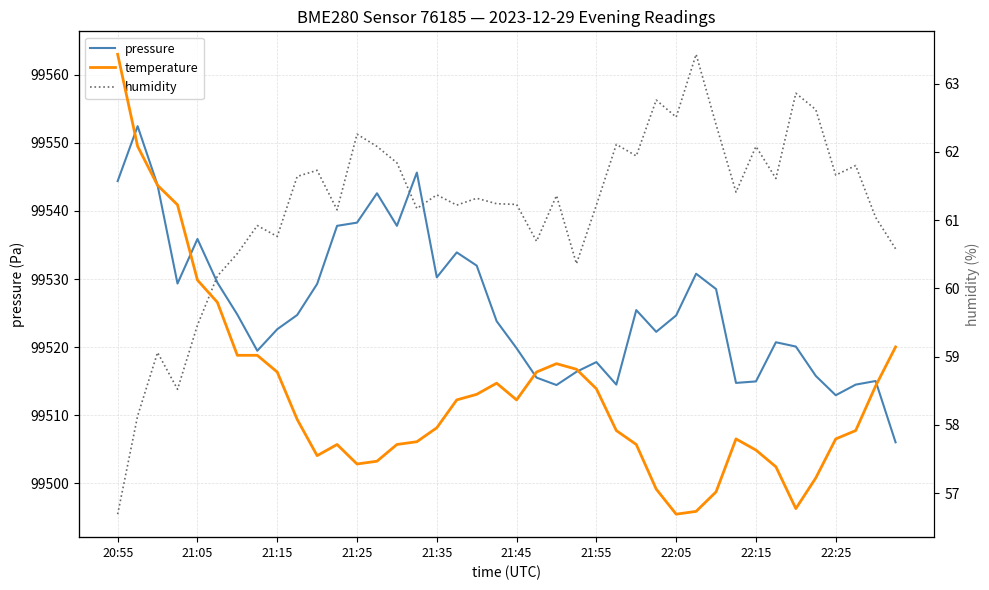

Does the chart display data point markers on the line(s)?

No